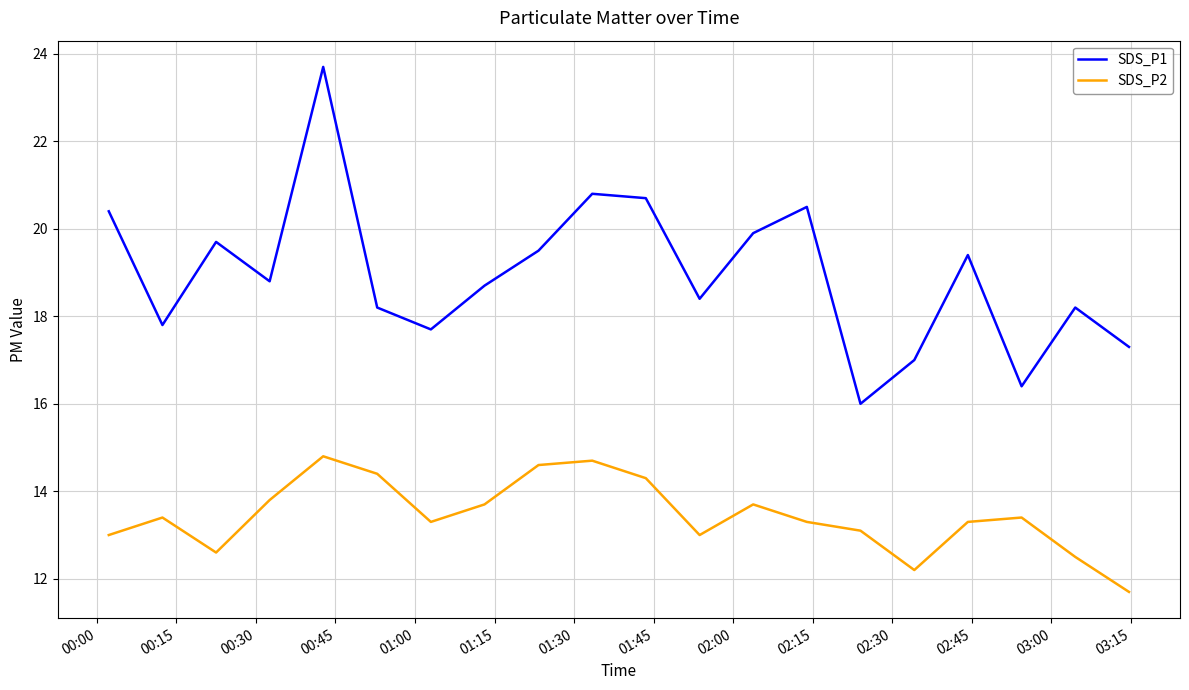

Which series has the largest range (max minus min)?

SDS_P1